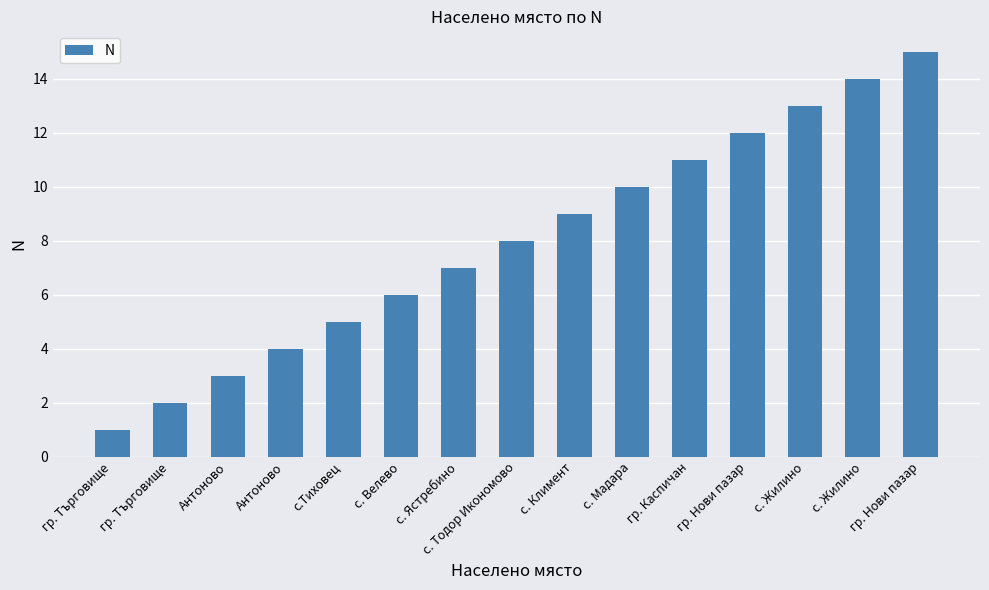

Between с. Мадара and гр. Каспичан, which is larger?

гр. Каспичан